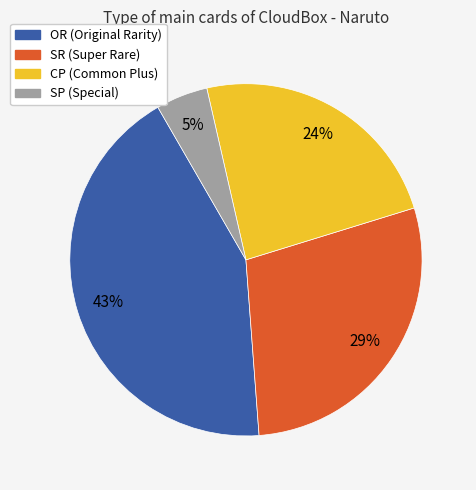

Does SP represent more than half of the total?

No